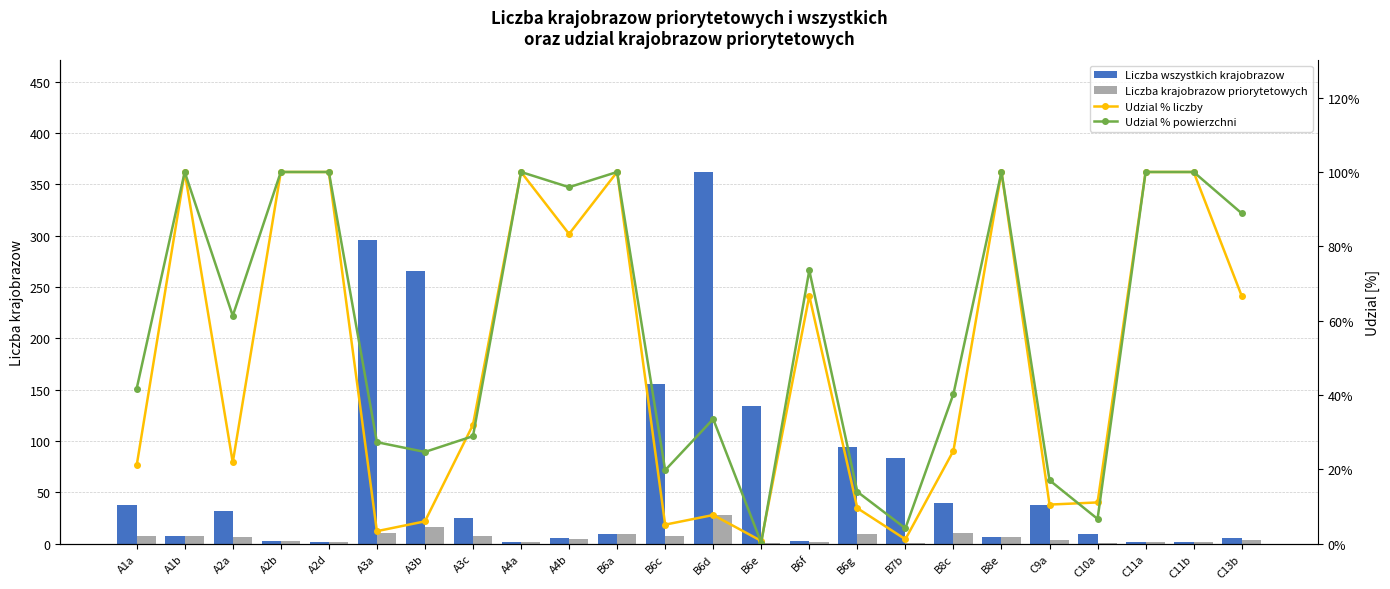

Reading right to left, what are all the values shown in this chart?

Liczba wszystkich krajobrazow: C13b=6.0	C11b=2.0	C11a=2.0	C10a=9.0	C9a=38.0	B8e=7.0	B8c=40.0	B7b=83.0	B6g=94.0	B6f=3.0	B6e=134.0	B6d=362.0	B6c=156.0	B6a=9.0	A4b=6.0	A4a=2.0	A3c=25.0	A3b=266.0	A3a=296.0	A2d=2.0	A2b=3.0	A2a=32.0	A1b=8.0	A1a=38.0
Liczba krajobrazow priorytetowych: C13b=4.0	C11b=2.0	C11a=2.0	C10a=1.0	C9a=4.0	B8e=7.0	B8c=10.0	B7b=1.0	B6g=9.0	B6f=2.0	B6e=1.0	B6d=28.0	B6c=8.0	B6a=9.0	A4b=5.0	A4a=2.0	A3c=8.0	A3b=16.0	A3a=10.0	A2d=2.0	A2b=3.0	A2a=7.0	A1b=8.0	A1a=8.0
Udzial % liczby: C13b=66.7	C11b=100.0	C11a=100.0	C10a=11.1	C9a=10.5	B8e=100.0	B8c=25.0	B7b=1.2	B6g=9.6	B6f=66.7	B6e=0.8	B6d=7.7	B6c=5.1	B6a=100.0	A4b=83.3	A4a=100.0	A3c=32.0	A3b=6.0	A3a=3.4	A2d=100.0	A2b=100.0	A2a=21.9	A1b=100.0	A1a=21.1
Udzial % powierzchni: C13b=88.9	C11b=100.0	C11a=100.0	C10a=6.7	C9a=17.1	B8e=100.0	B8c=40.3	B7b=4.2	B6g=14.0	B6f=73.5	B6e=0.3	B6d=33.5	B6c=19.8	B6a=100.0	A4b=95.9	A4a=100.0	A3c=28.9	A3b=24.7	A3a=27.3	A2d=100.0	A2b=100.0	A2a=61.3	A1b=100.0	A1a=41.7